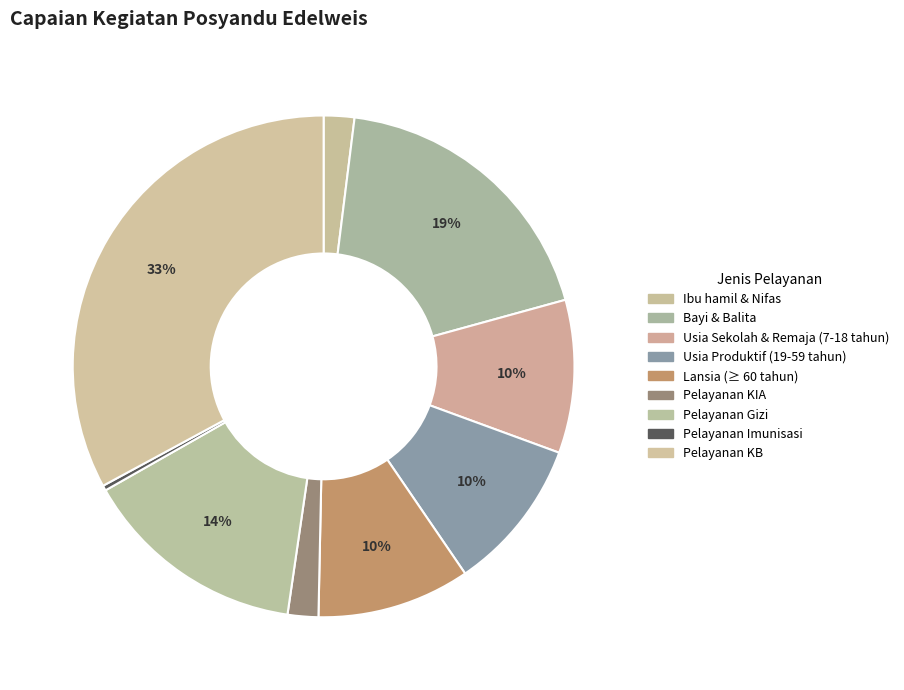

The Bayi & Balita slice represents 5% of the pie. True or false?

False